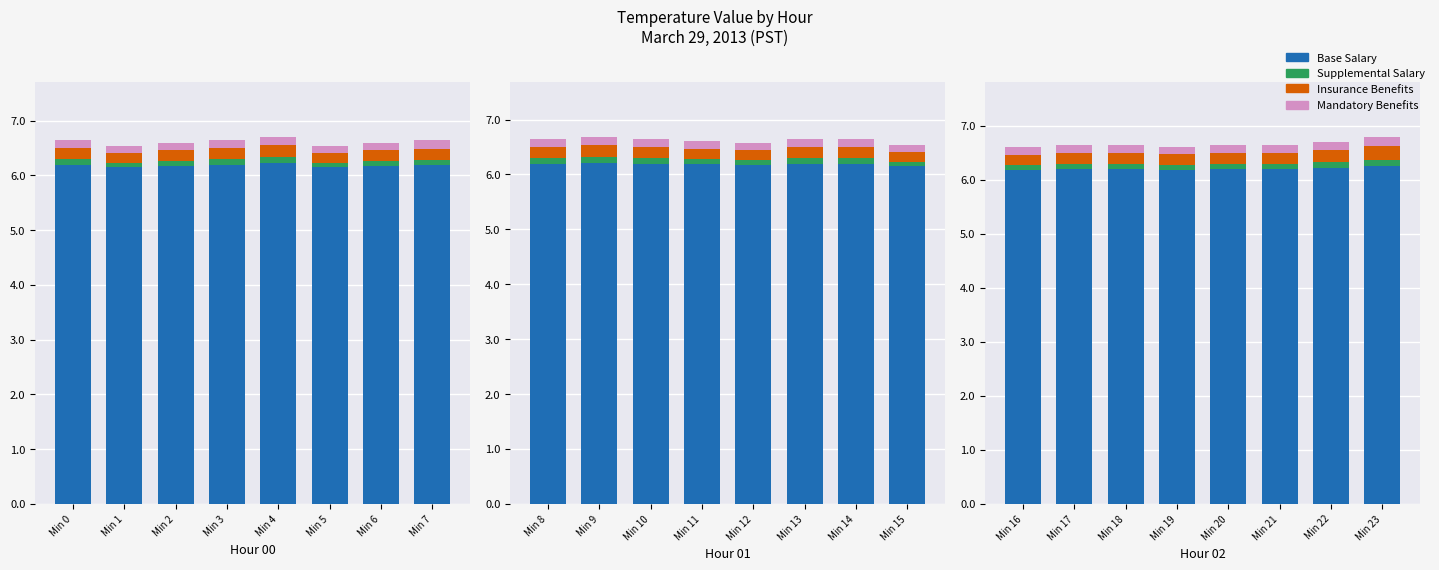

What is the sum of the Insurance Benefits values at Min 16 and Min 20?

0.4